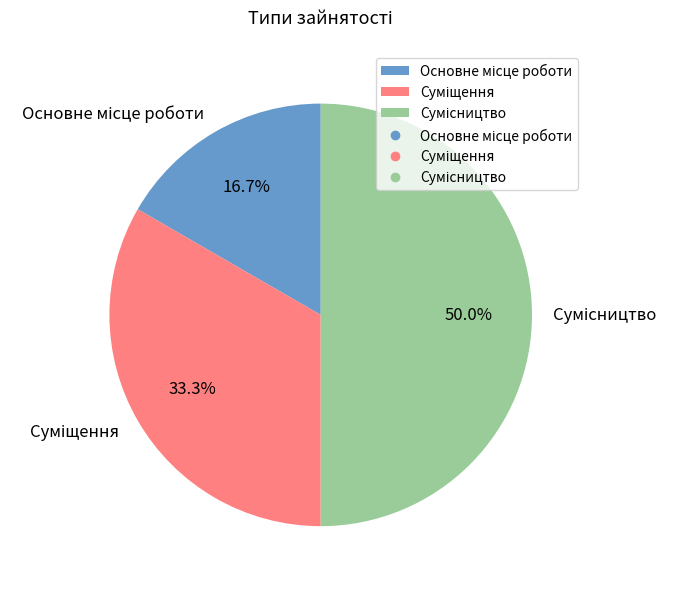

Count the number of slices in the pie.

3